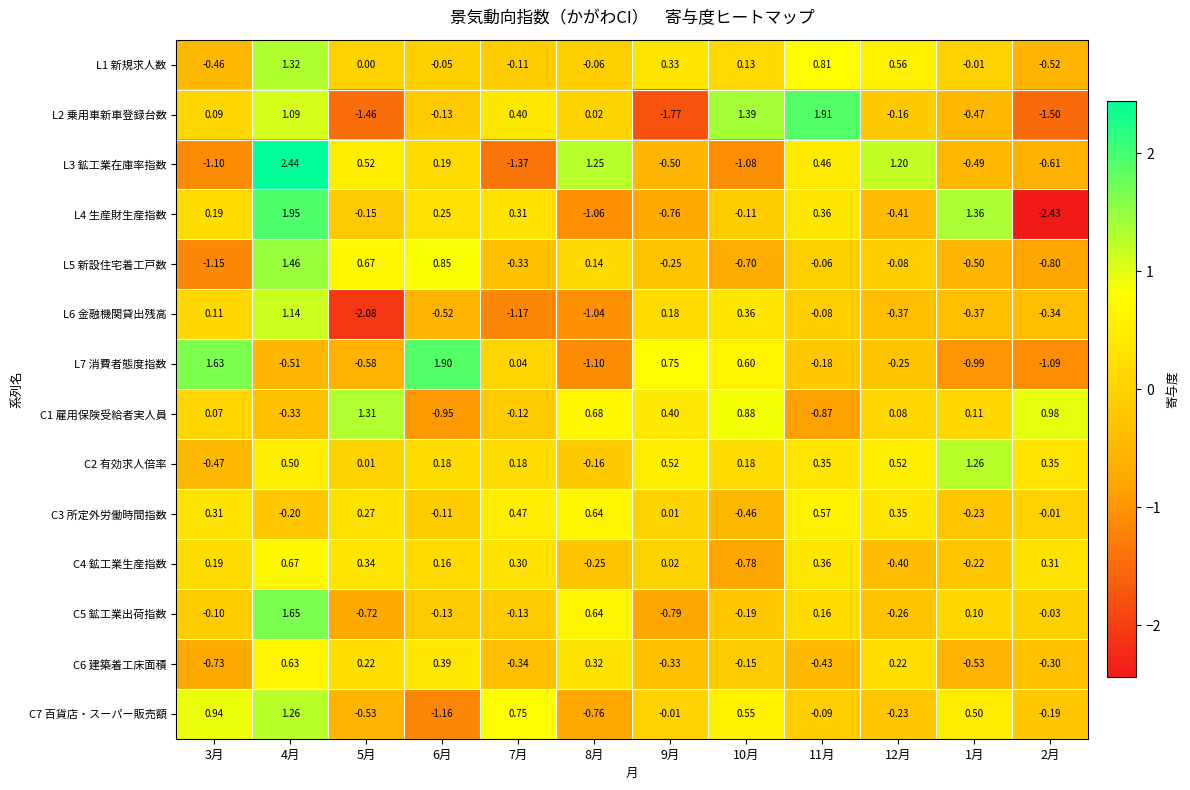

At 9月, list the series in order from smallest to largest.

L2 乗用車新車登録台数, C5 鉱工業出荷指数, L4 生産財生産指数, L3 鉱工業在庫率指数, C6 建築着工床面積, L5 新設住宅着工戸数, C7 百貨店・スーパー販売額, C3 所定外労働時間指数, C4 鉱工業生産指数, L6 金融機関貸出残高, L1 新規求人数, C1 雇用保険受給者実人員, C2 有効求人倍率, L7 消費者態度指数